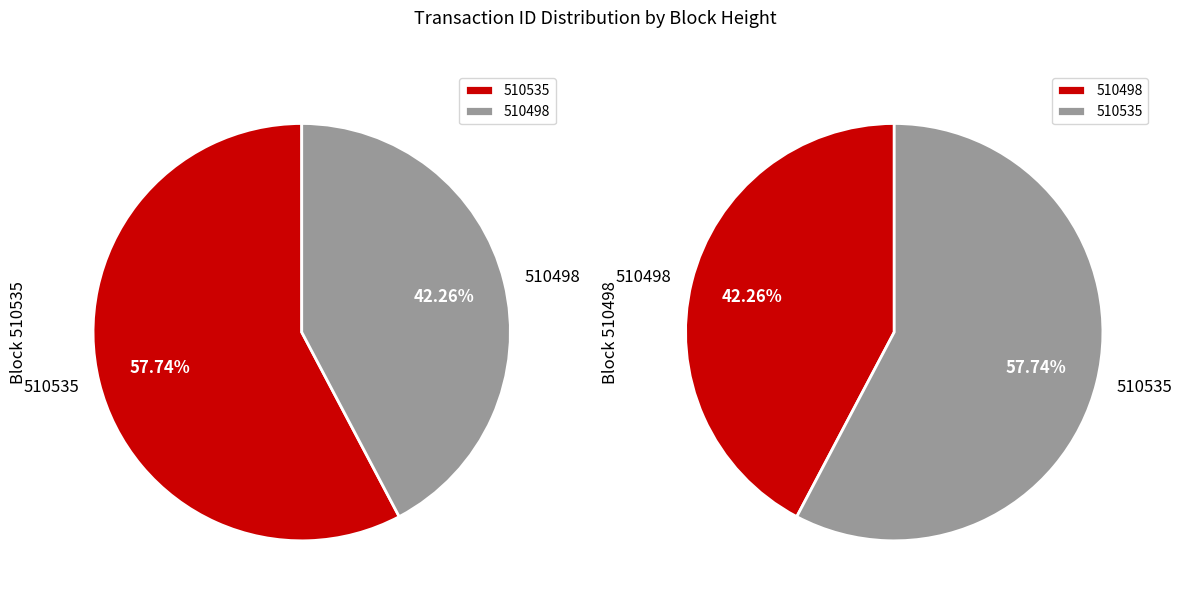

What is the largest slice in the pie chart?

510535